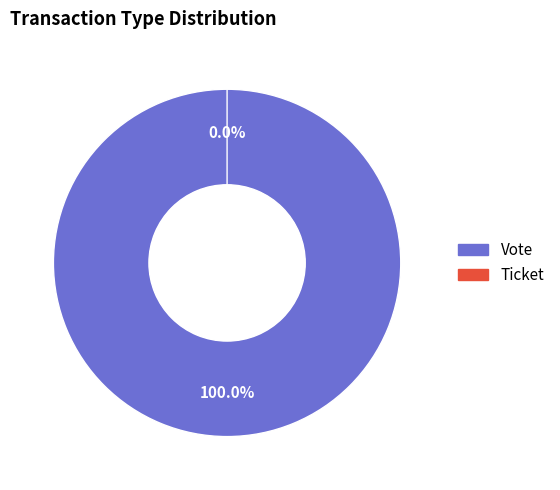

Count the number of slices in the pie.

2